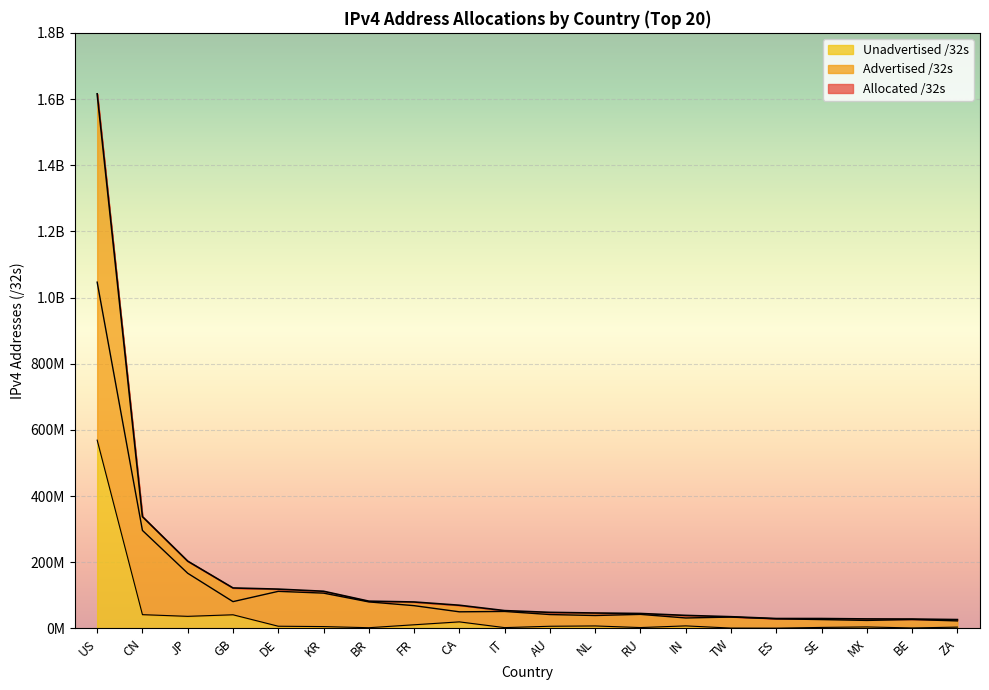

How many lines are shown in the chart?

3